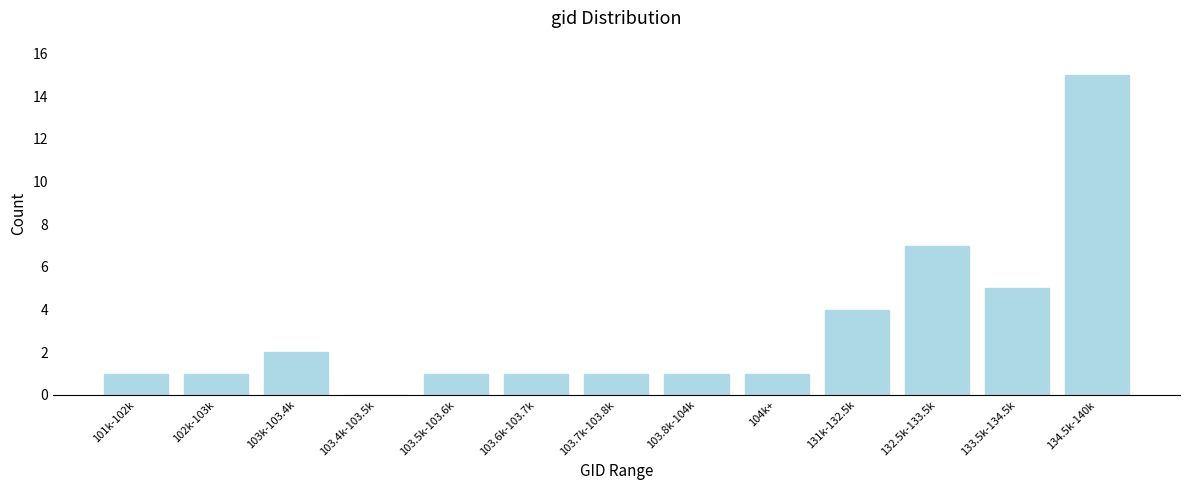

Reading left to right, extract all data points from this chart.

101k-102k=1	102k-103k=1	103k-103.4k=2	103.4k-103.5k=0	103.5k-103.6k=1	103.6k-103.7k=1	103.7k-103.8k=1	103.8k-104k=1	104k+=1	131k-132.5k=4	132.5k-133.5k=7	133.5k-134.5k=5	134.5k-140k=15